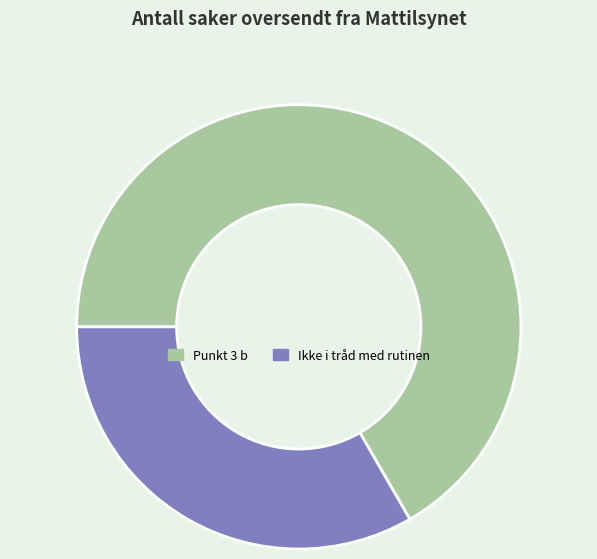

Rank the categories by value from highest to lowest.

Punkt 3 b, Ikke i tråd med rutinen